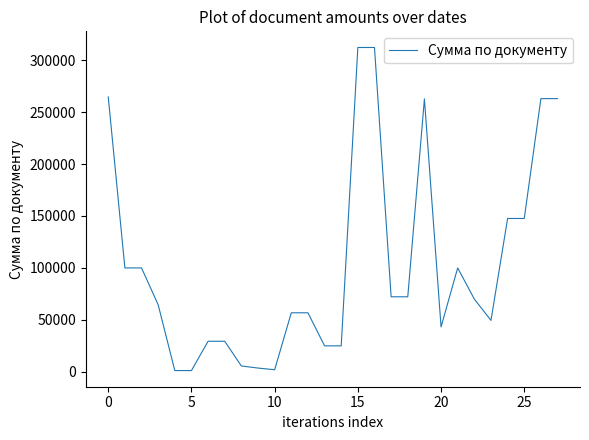

What is the difference between the maximum and minimum values?

310965.3